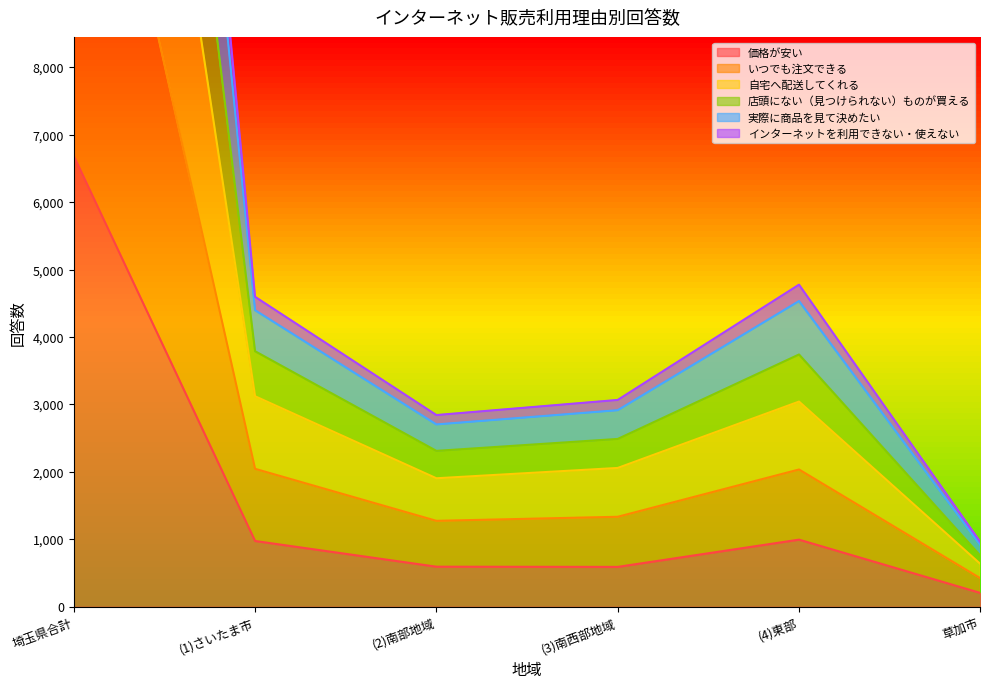

What position from the right is (1)さいたま市?

5